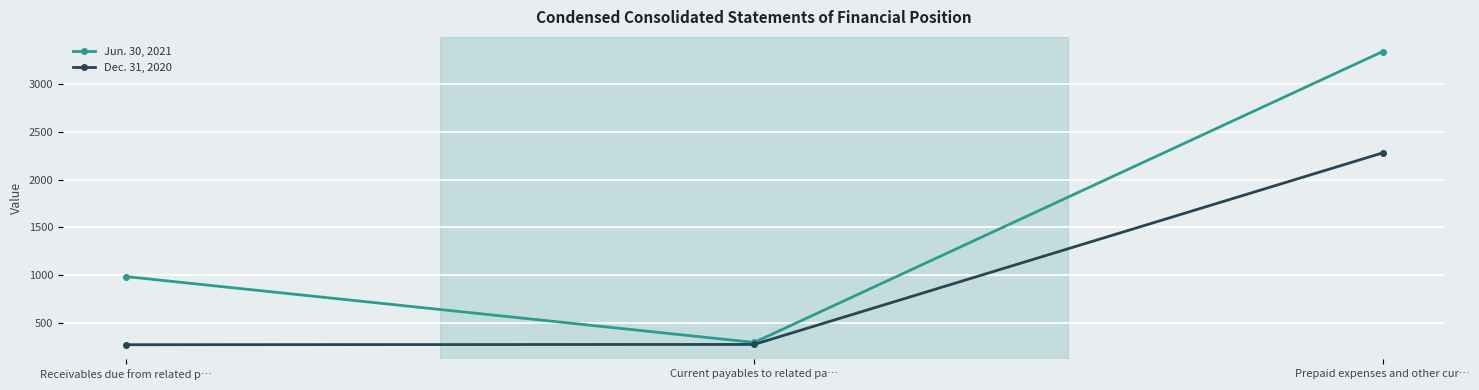

What is the maximum value for Dec. 31, 2020?

2281